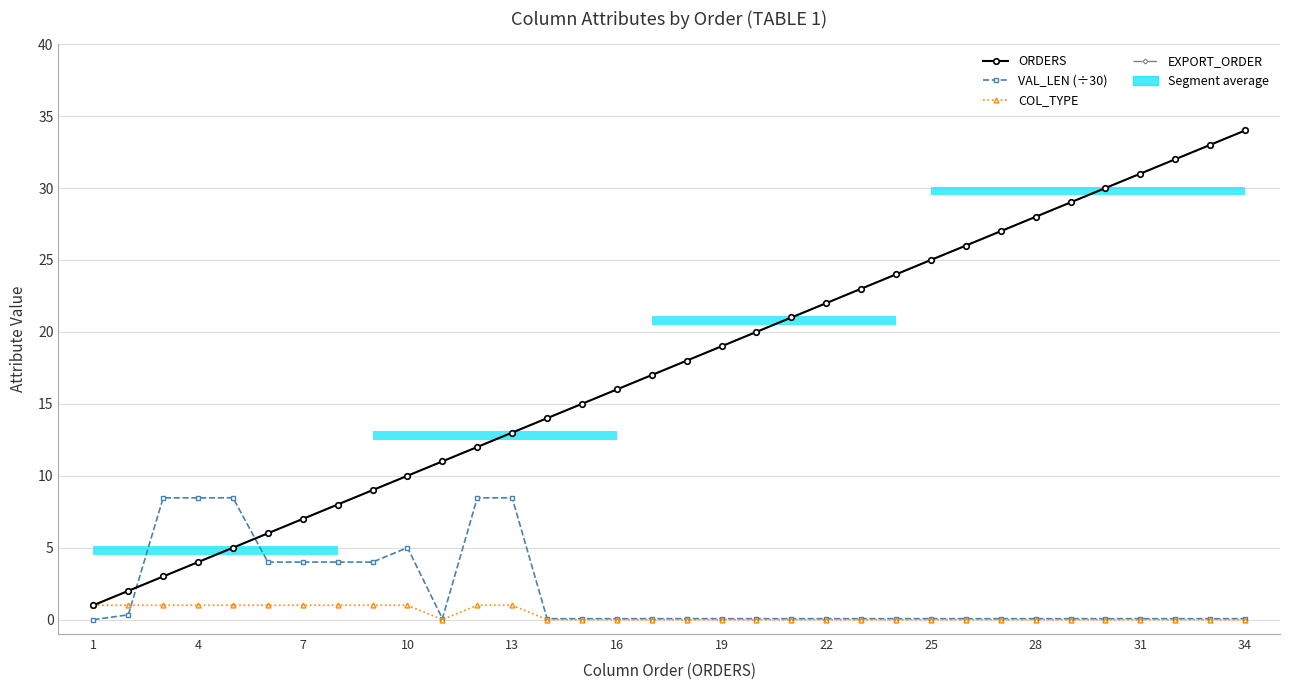

Reading right to left, what are all the values shown in this chart?

ORDERS: 34.0	33.0	32.0	31.0	30.0	29.0	28.0	27.0	26.0	25.0	24.0	23.0	22.0	21.0	20.0	19.0	18.0	17.0	16.0	15.0	14.0	13.0	12.0	11.0	10.0	9.0	8.0	7.0	6.0	5.0	4.0	3.0	2.0	1.0
VAL_LEN (÷30): 0.1	0.1	0.1	0.1	0.1	0.1	0.1	0.1	0.1	0.1	0.1	0.1	0.1	0.1	0.1	0.1	0.1	0.1	0.1	0.1	0.1	8.5	8.5	0.1	5.0	4.0	4.0	4.0	4.0	8.5	8.5	8.5	0.3	0.0
COL_TYPE: 0.0	0.0	0.0	0.0	0.0	0.0	0.0	0.0	0.0	0.0	0.0	0.0	0.0	0.0	0.0	0.0	0.0	0.0	0.0	0.0	0.0	1.0	1.0	0.0	1.0	1.0	1.0	1.0	1.0	1.0	1.0	1.0	1.0	1.0
EXPORT_ORDER: 34.0	33.0	32.0	31.0	30.0	29.0	28.0	27.0	26.0	25.0	24.0	23.0	22.0	21.0	20.0	19.0	18.0	17.0	16.0	15.0	14.0	13.0	12.0	11.0	10.0	9.0	8.0	7.0	6.0	5.0	4.0	3.0	2.0	1.0